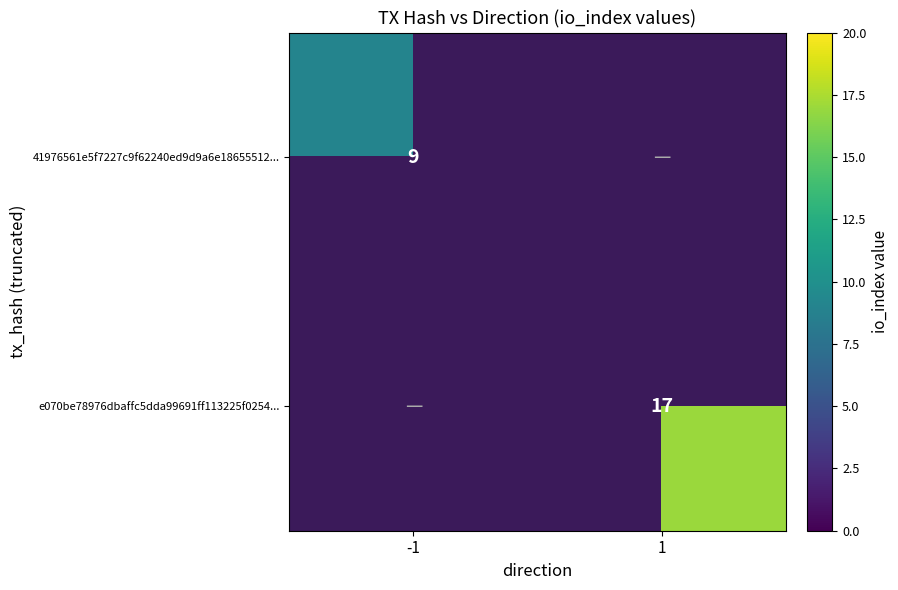

At how many categories does at least one series exceed 14?

1